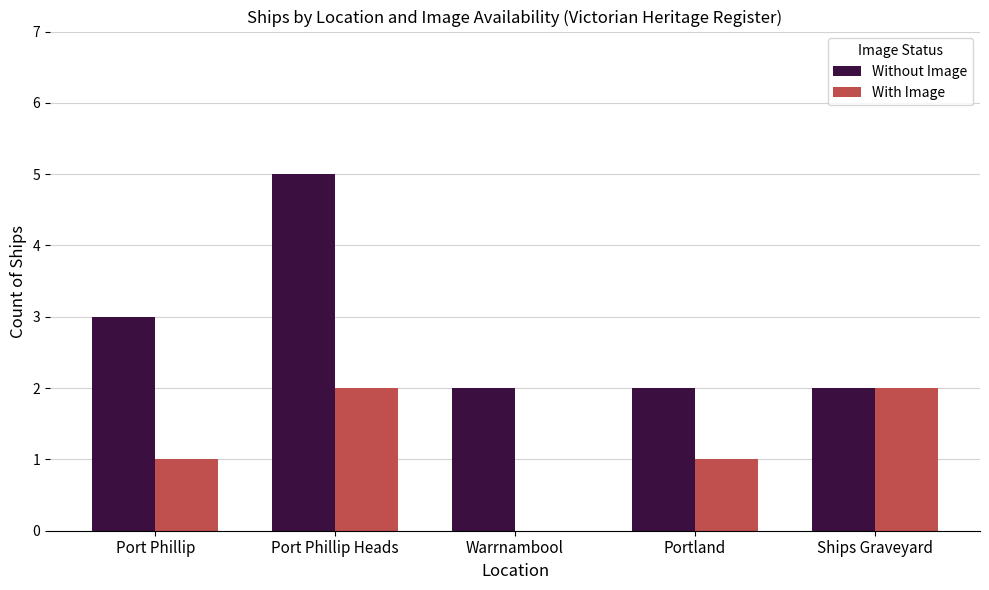

What is the maximum value shown in the chart?

5